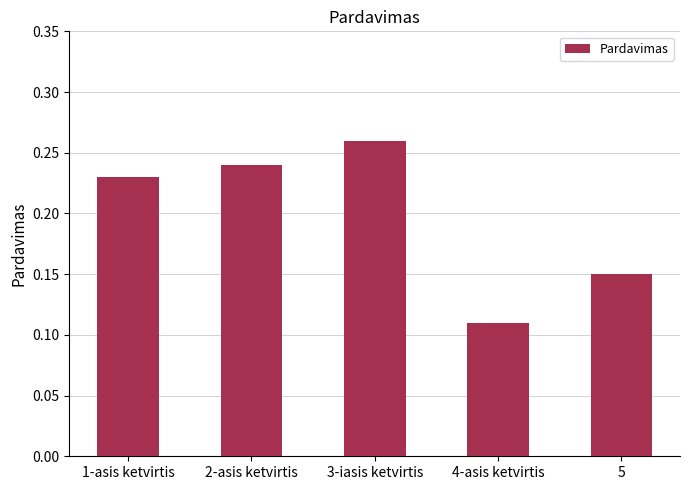

Which category has the lowest value across all series?

4-asis ketvirtis